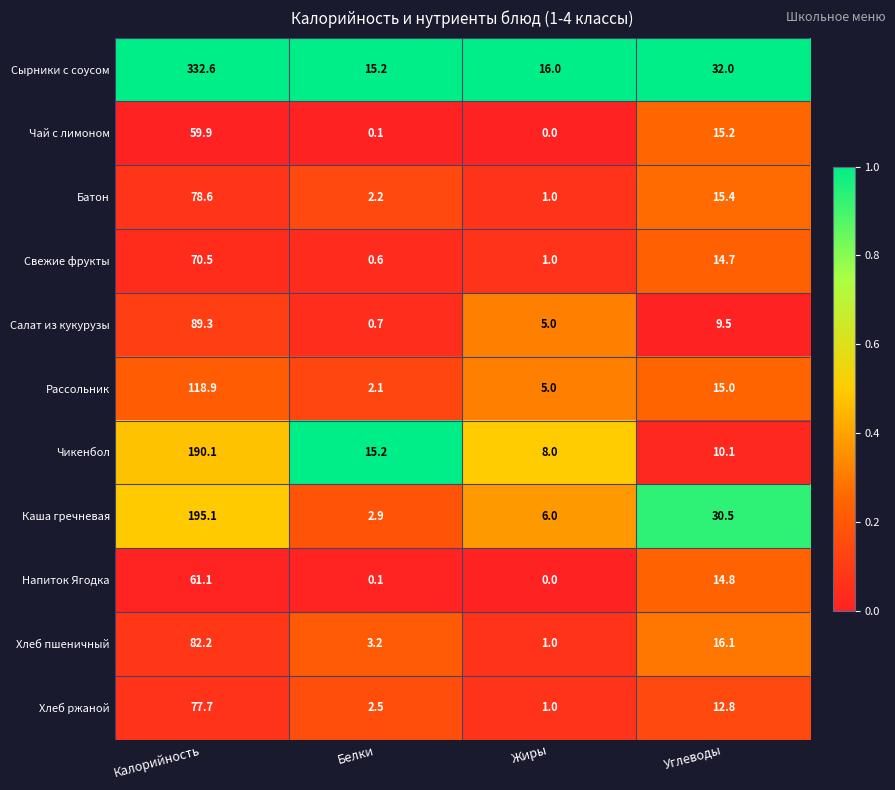

What is the sum of all Хлеб пшеничный values?

102.5